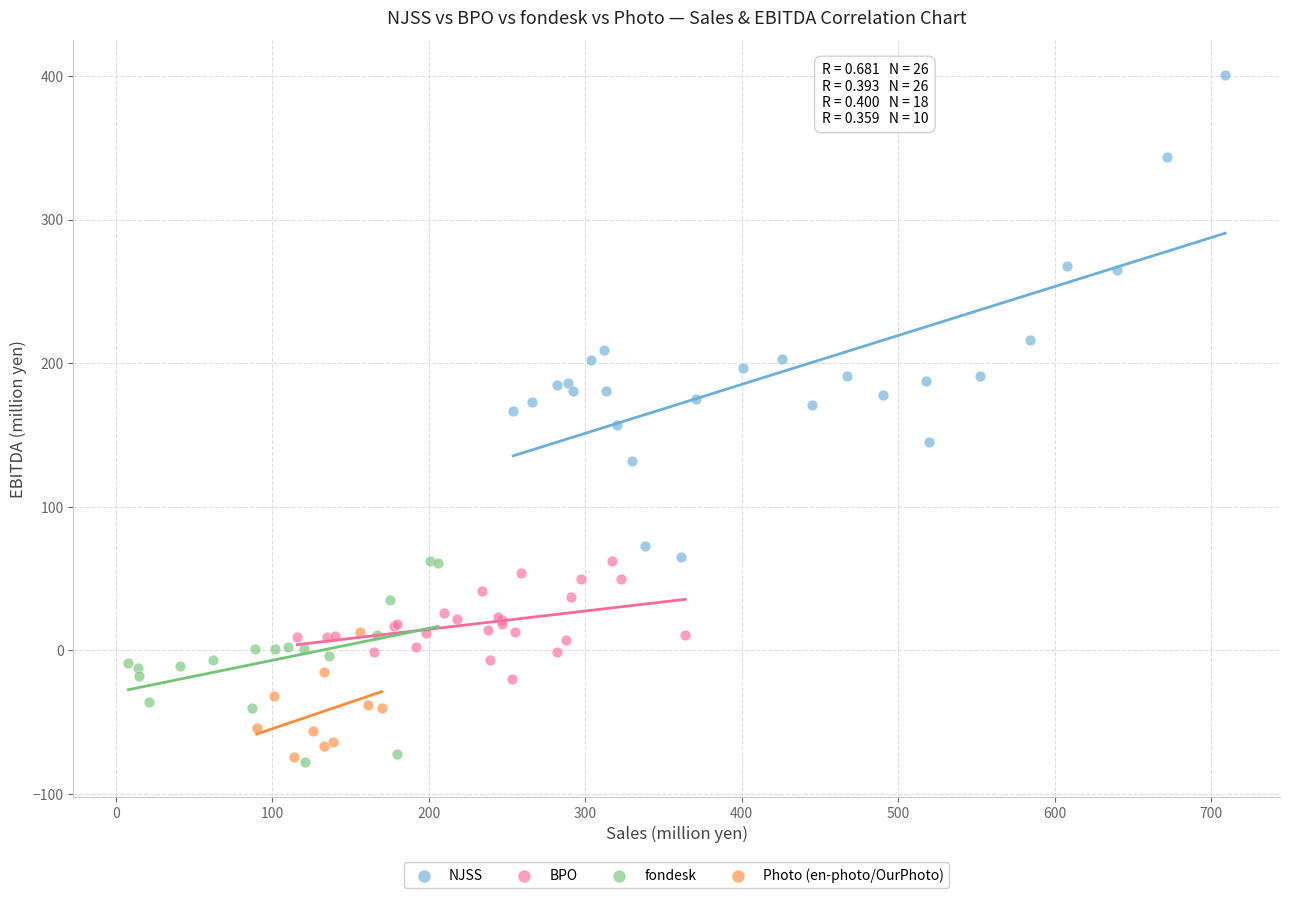

Which series has the widest spread of Y values?

NJSS